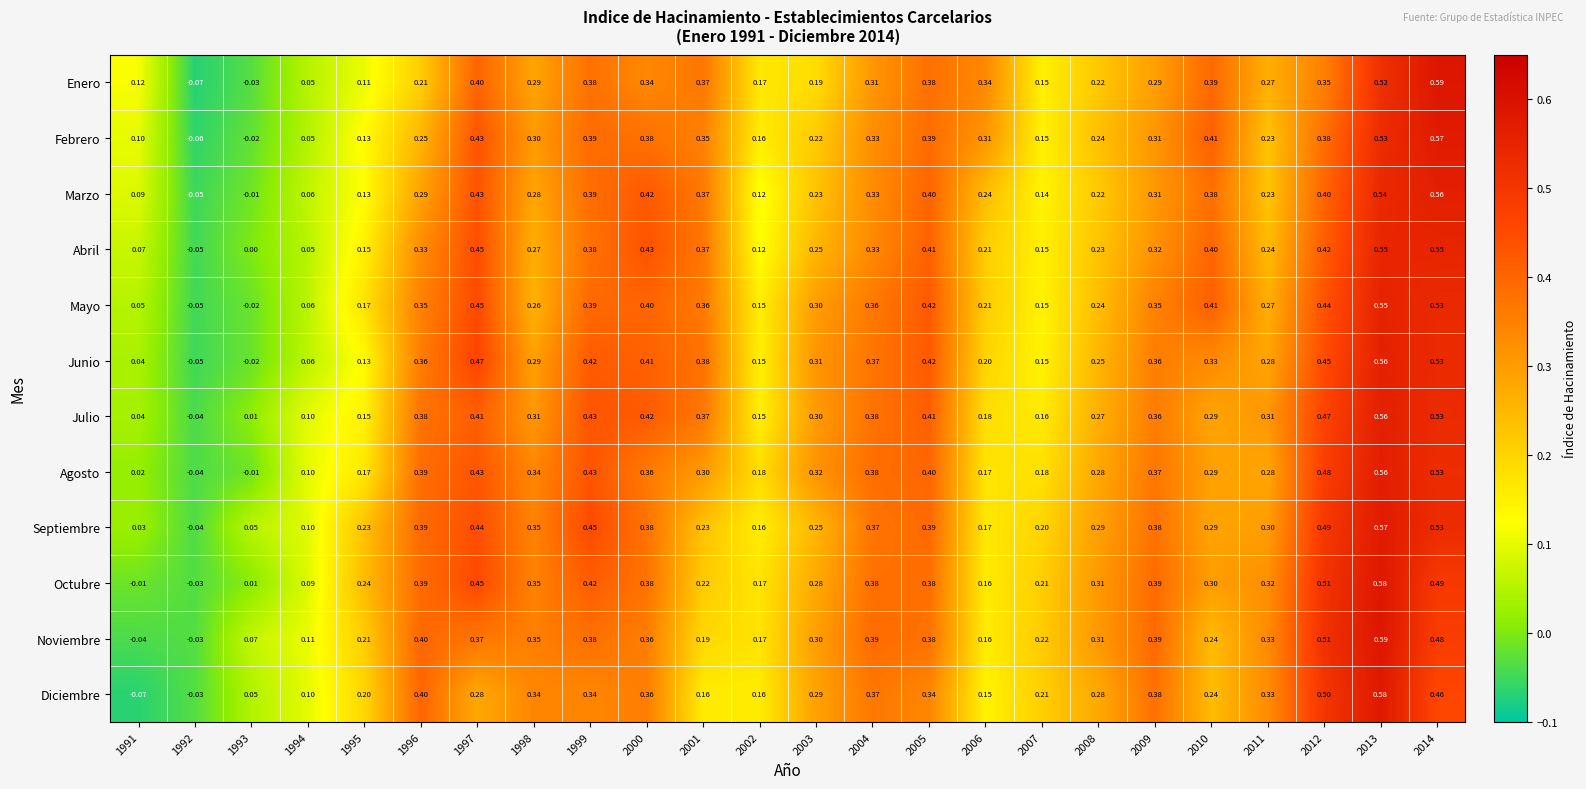

Which series has the widest spread of values?

Enero